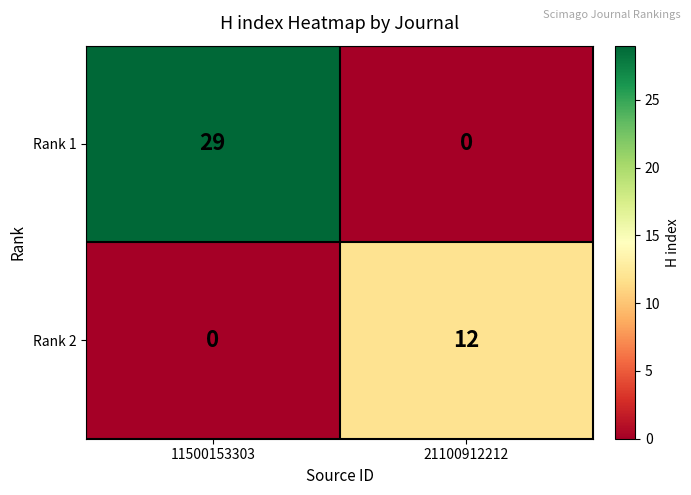

What is the difference between the maximum and minimum values in the Rank 2 series?

12